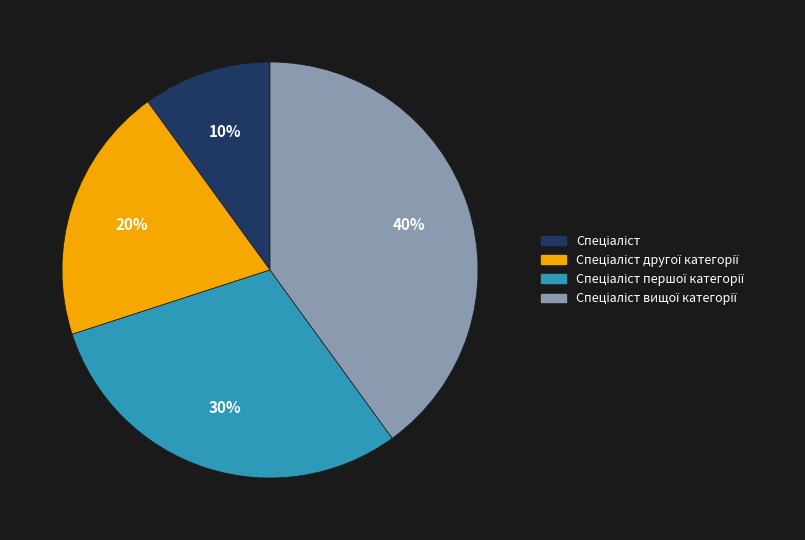

To the nearest percent, what is the difference between the largest and smallest slice percentages?

30%